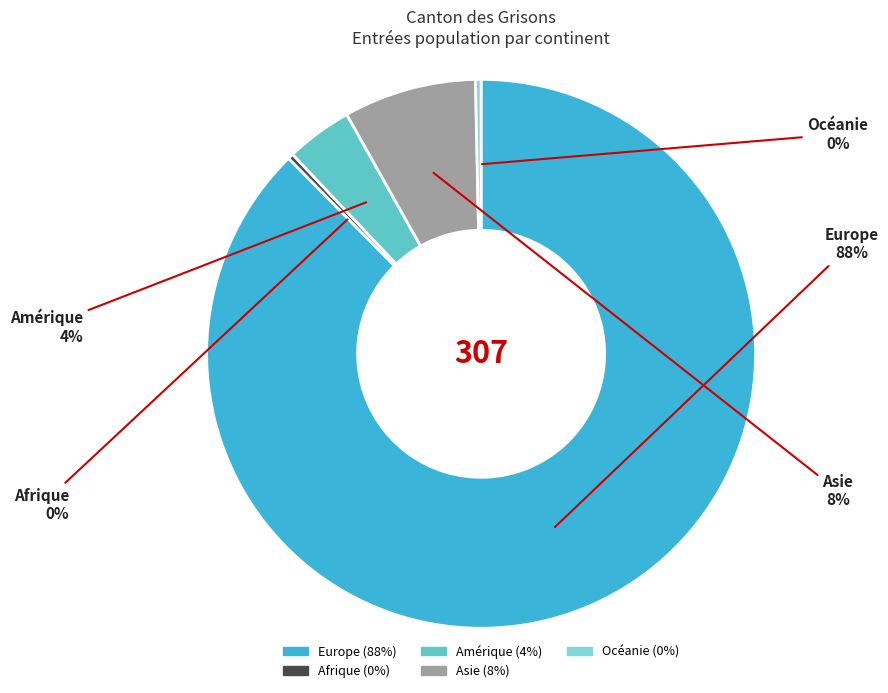

Combined, do Afrique and Amérique account for over 50%?

No